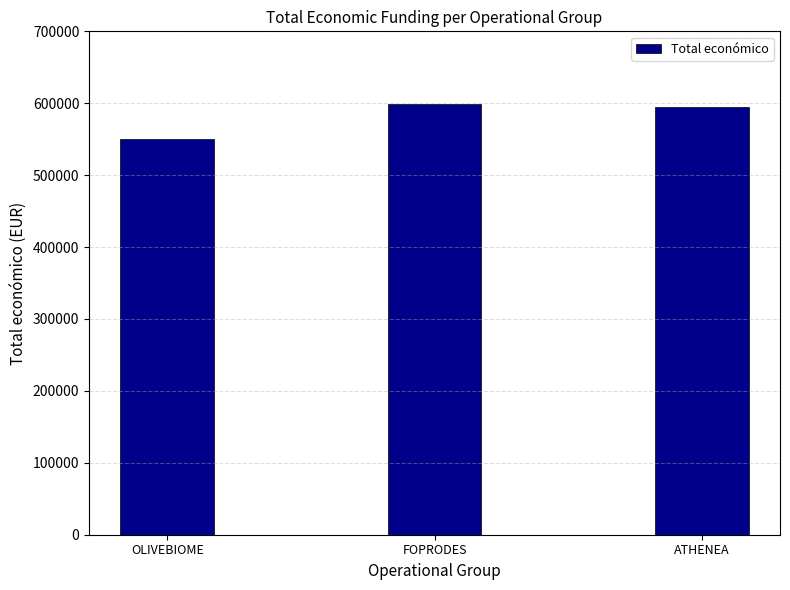

The value at OLIVEBIOME is 550111. True or false?

True